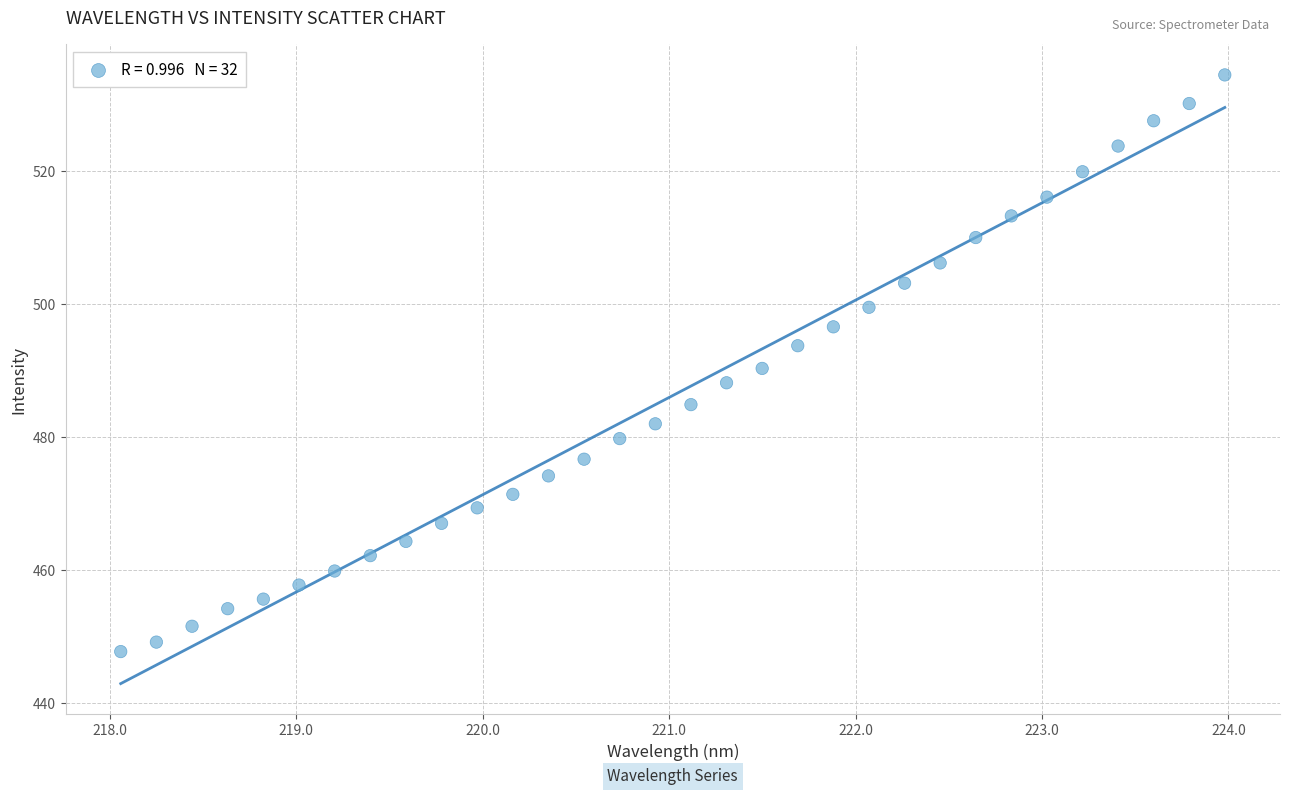

How many points are shown in the scatter plot?

32